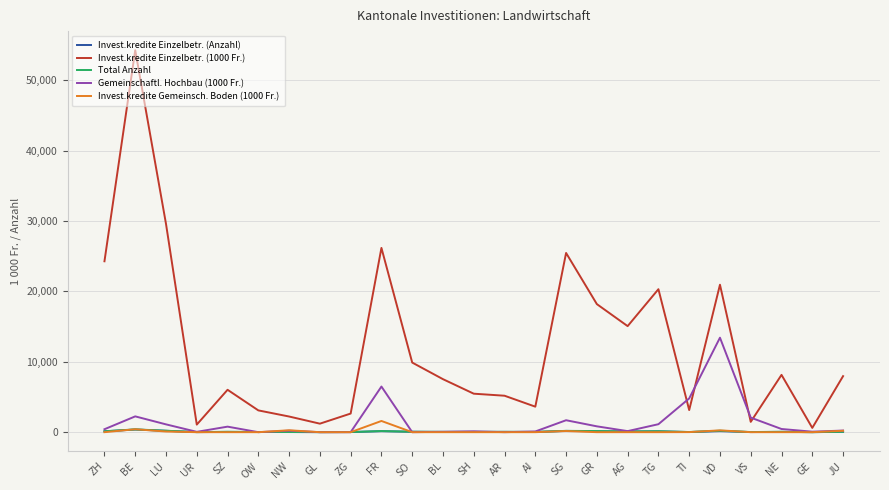

The value of Invest.kredite Einzelbetr. (1000 Fr.) at AG is 15070.0. True or false?

True